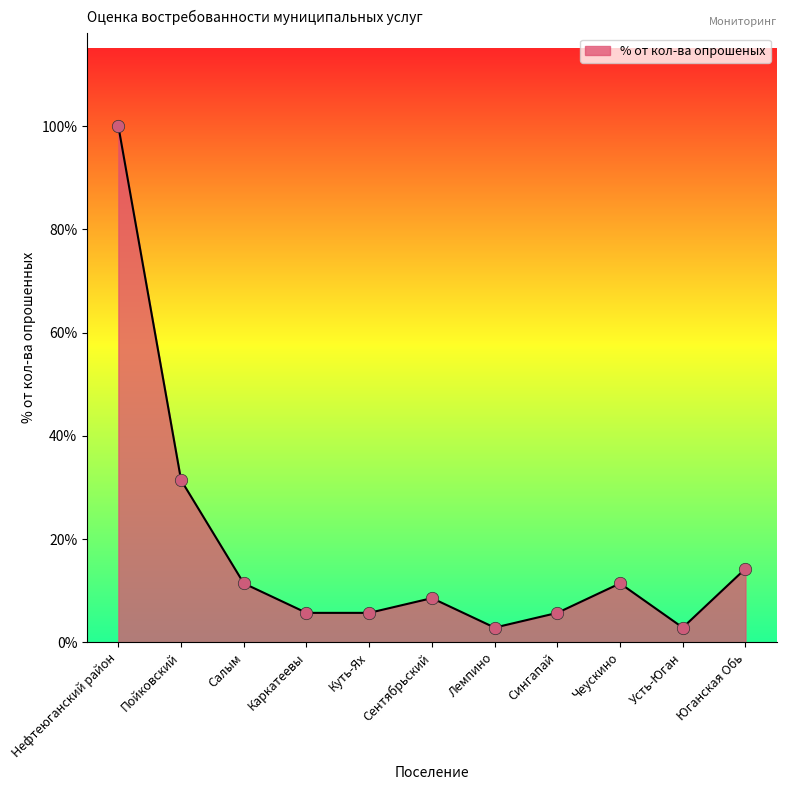

What is the change in value from Сингапай to Чеускино?

+0.1